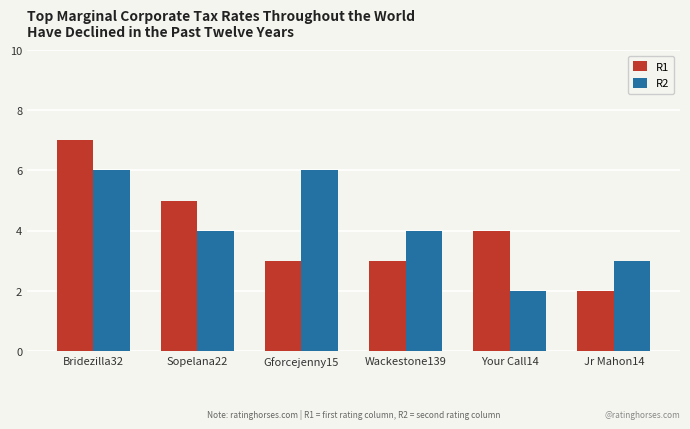

How many R2 values are between 3 and 6?

5